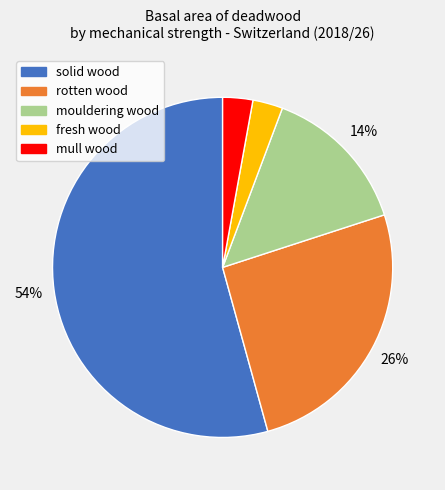

The mull wood slice represents 13% of the pie. True or false?

False